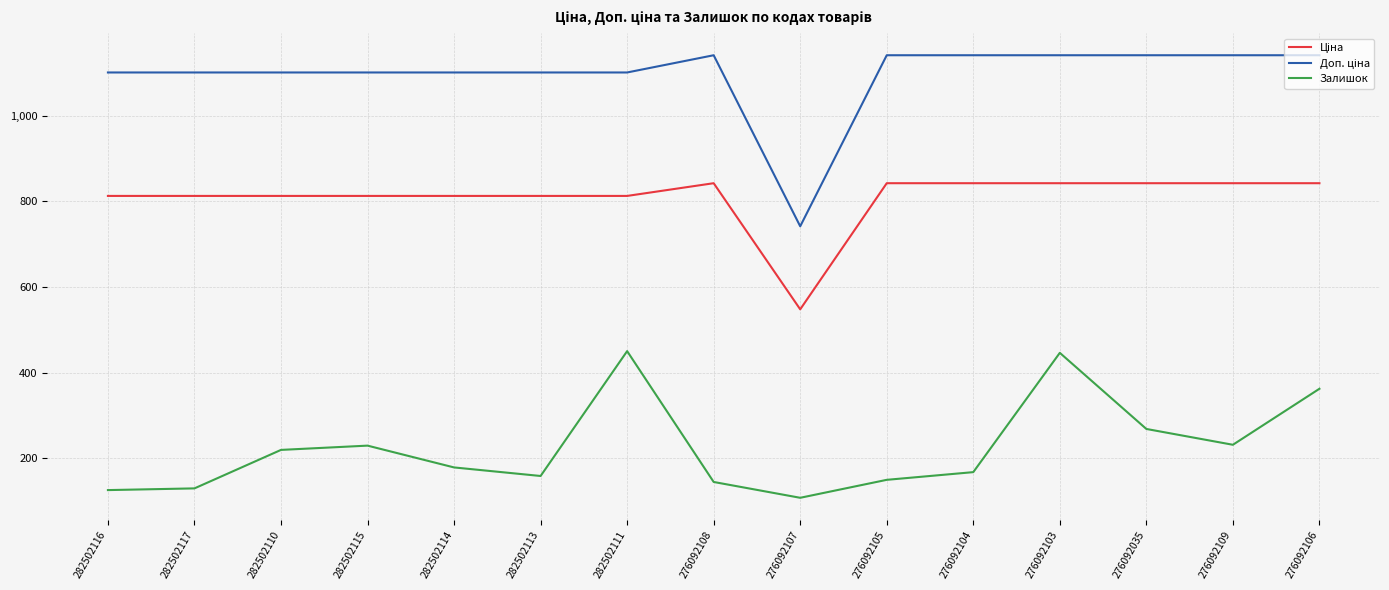

What is the maximum value shown in the chart?

1142.1